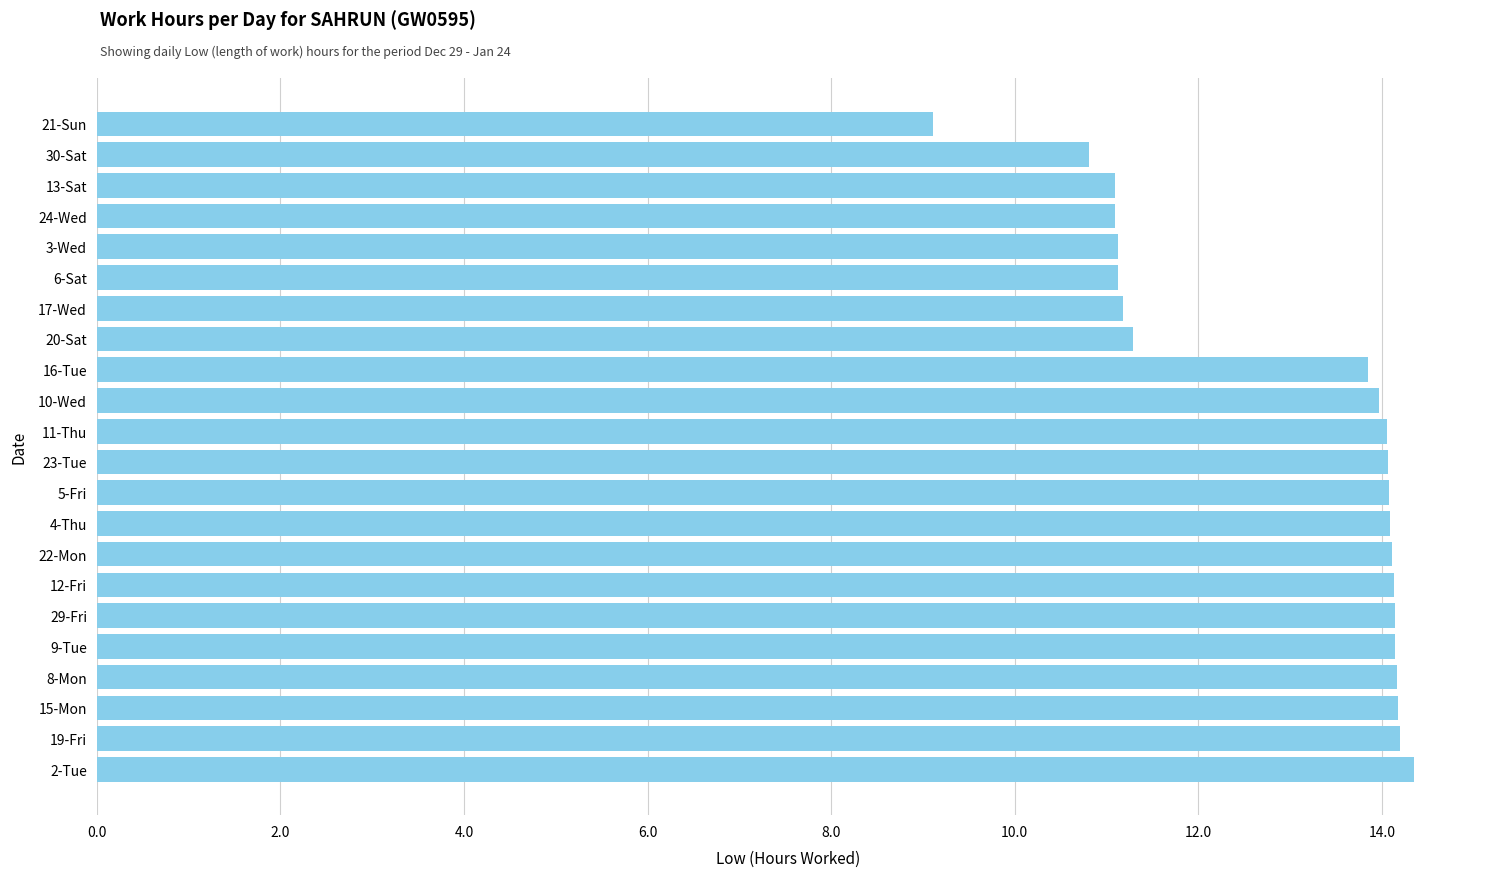

The chart shows a value of 6.1 at 23-Tue. True or false?

False